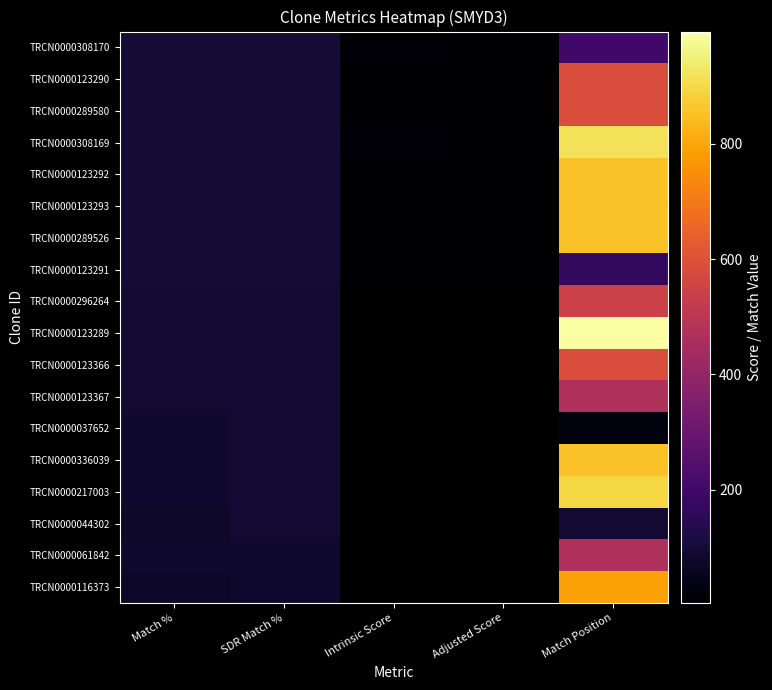

What is the total value across all series at SDR Match %?

1700.0